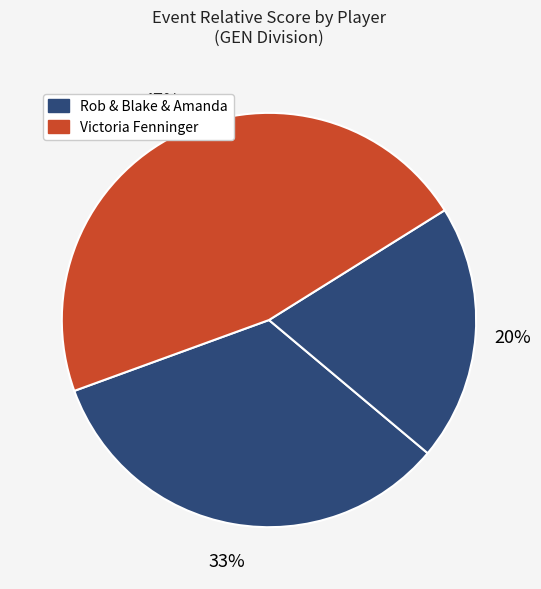

To the nearest percent, what is the average slice percentage?

25%